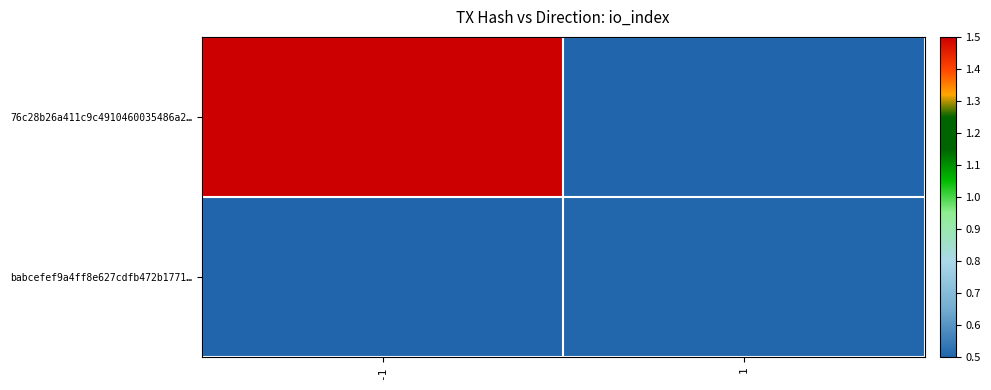

Reading left to right, transcribe all the data shown in this chart.

76c28b26a411c9c4910460035486a2…: -1=1.5	1=0.5
babcefef9a4ff8e627cdfb472b1771…: -1=0.5	1=0.5